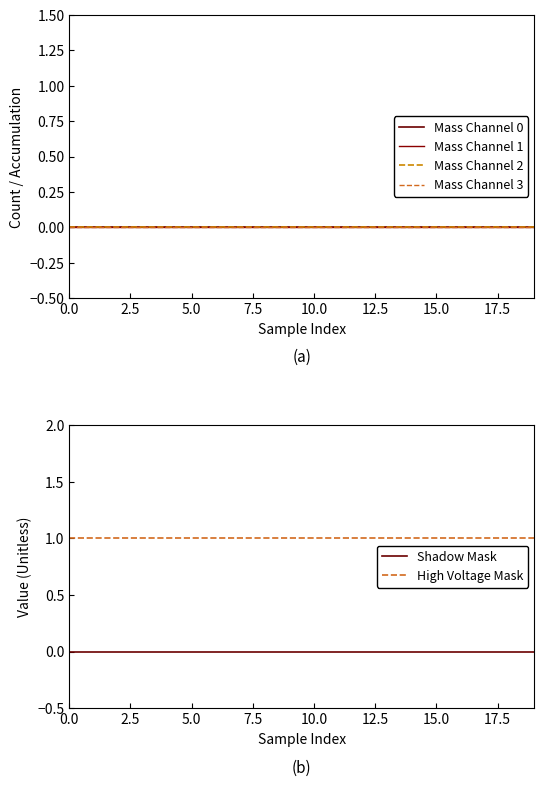

Is it true that Mass Channel 2 equals 0 at 17.5?

True